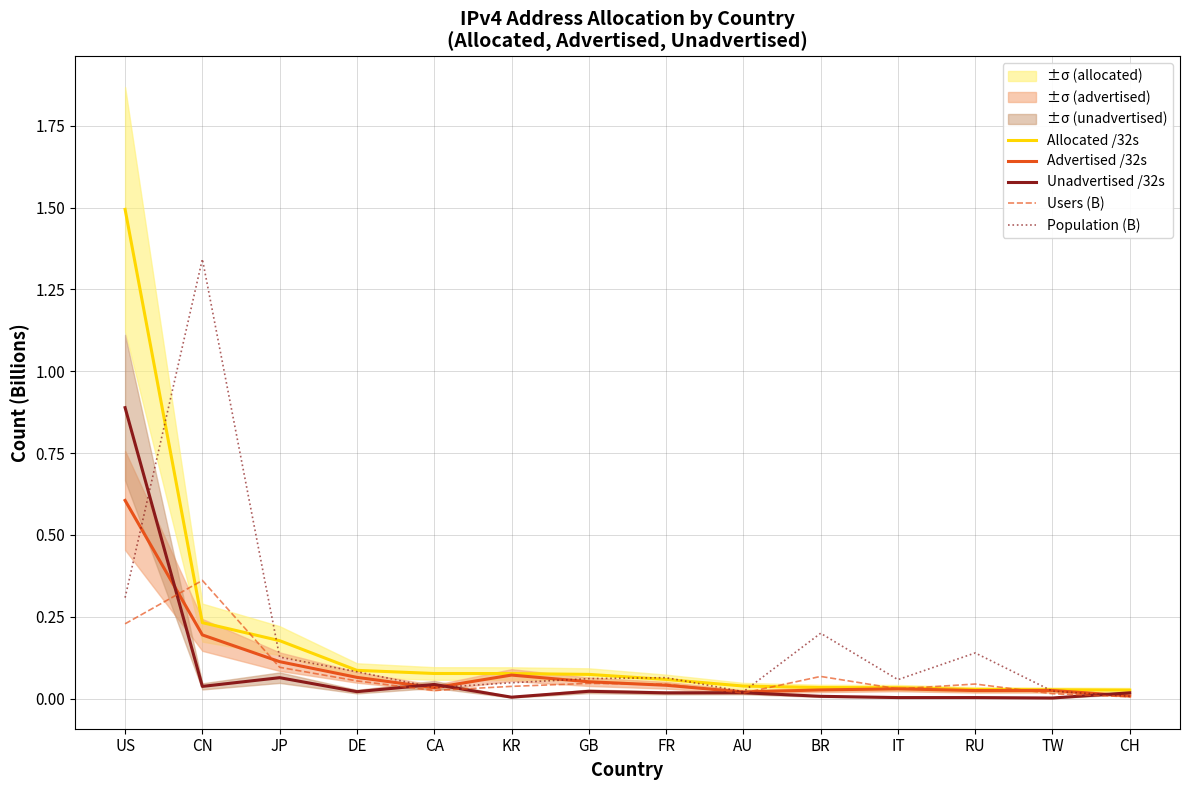

How many interior local peaks does the Advertised /32s series have?

3